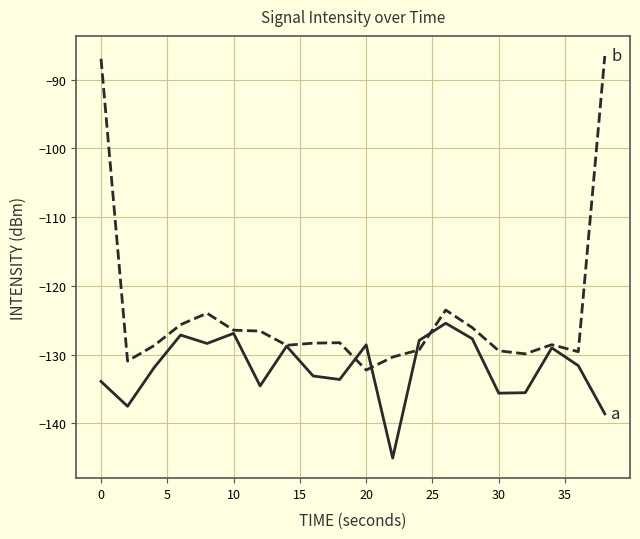

How many lines are shown in the chart?

2